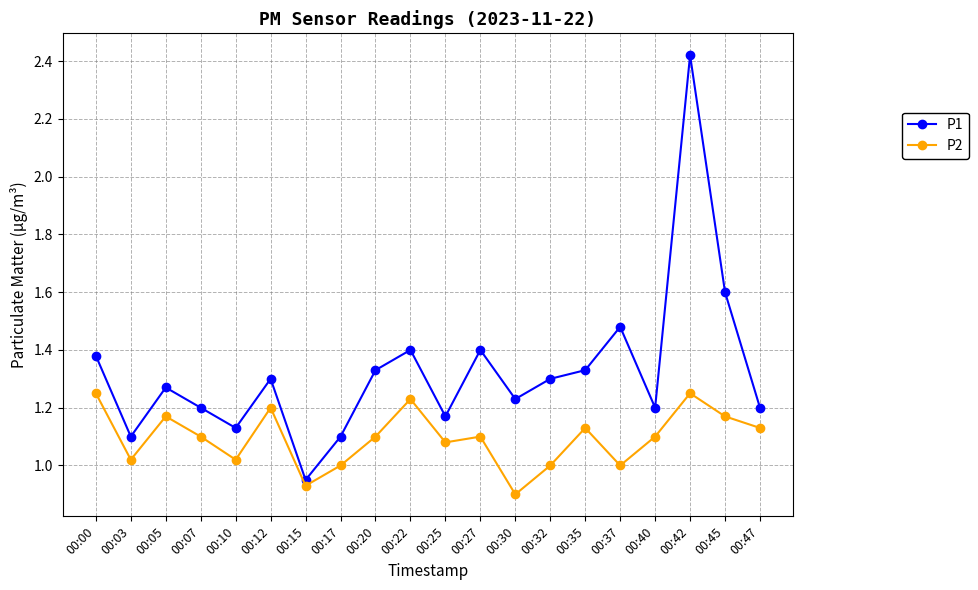

Which series has the largest total across all categories?

P1